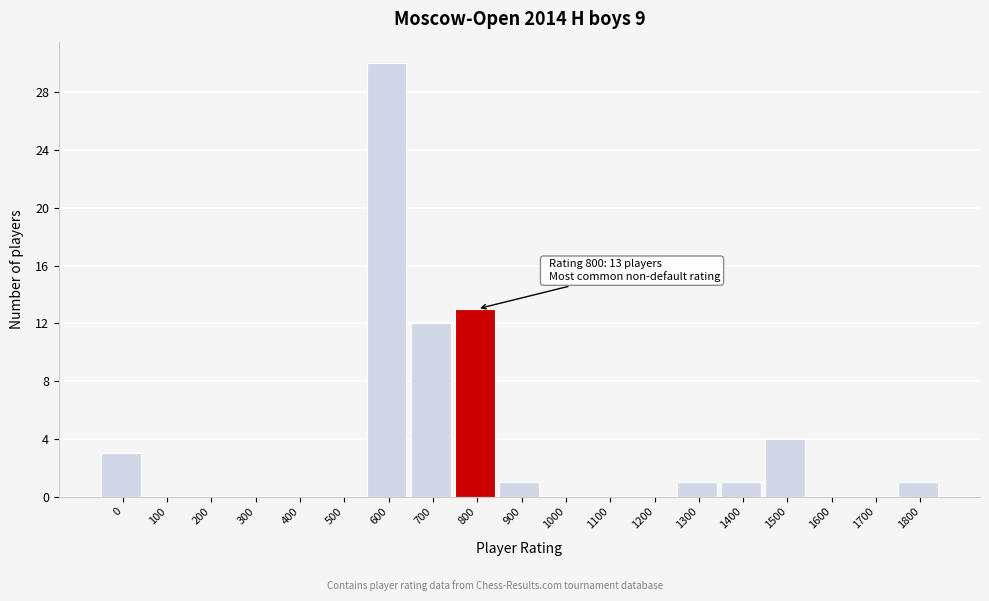

Reading left to right, what are all the values shown in this chart?

0=3	100=0	200=0	300=0	400=0	500=0	600=30	700=12	800=13	900=1	1000=0	1100=0	1200=0	1300=1	1400=1	1500=4	1600=0	1700=0	1800=1